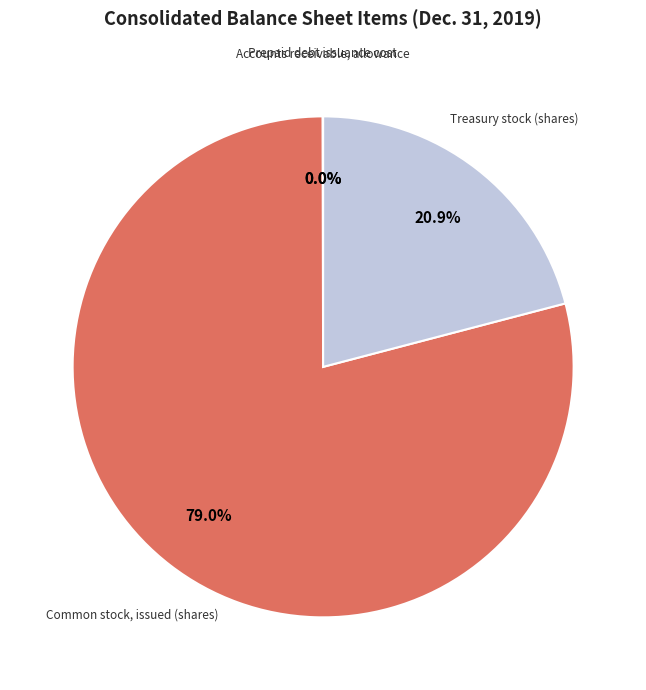

Is there any slice that represents more than half of the pie?

Yes